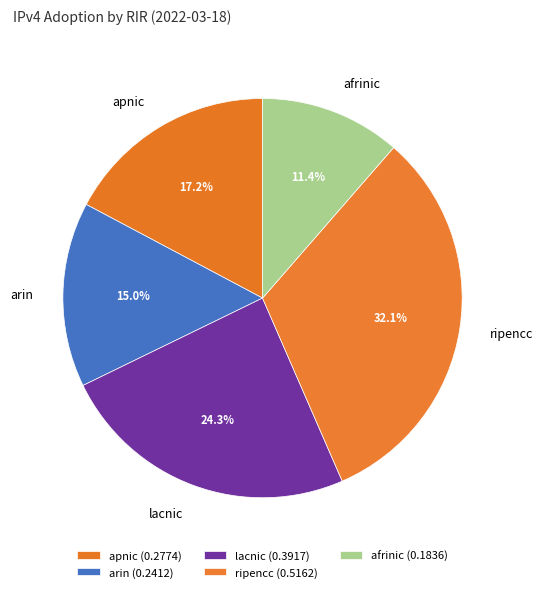

Is it true that arin is 15% of the pie?

True